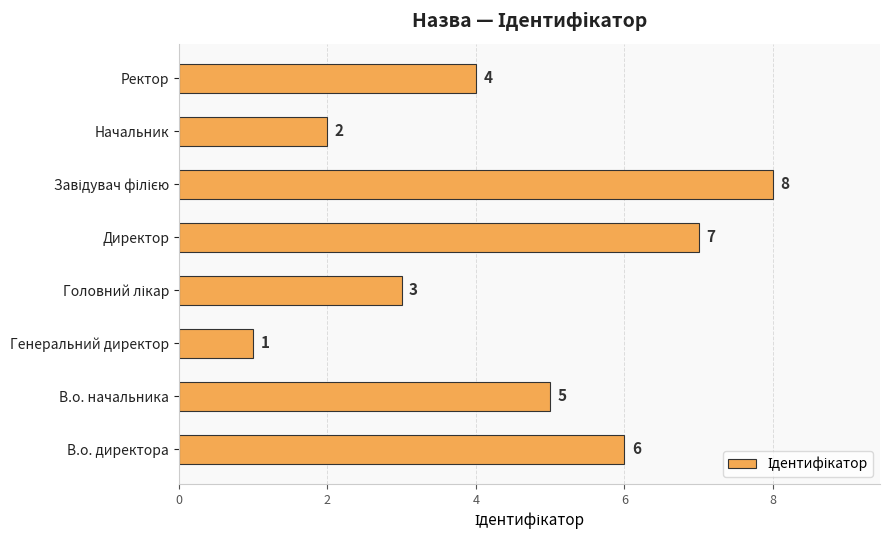

What is the difference between the maximum and minimum values?

7